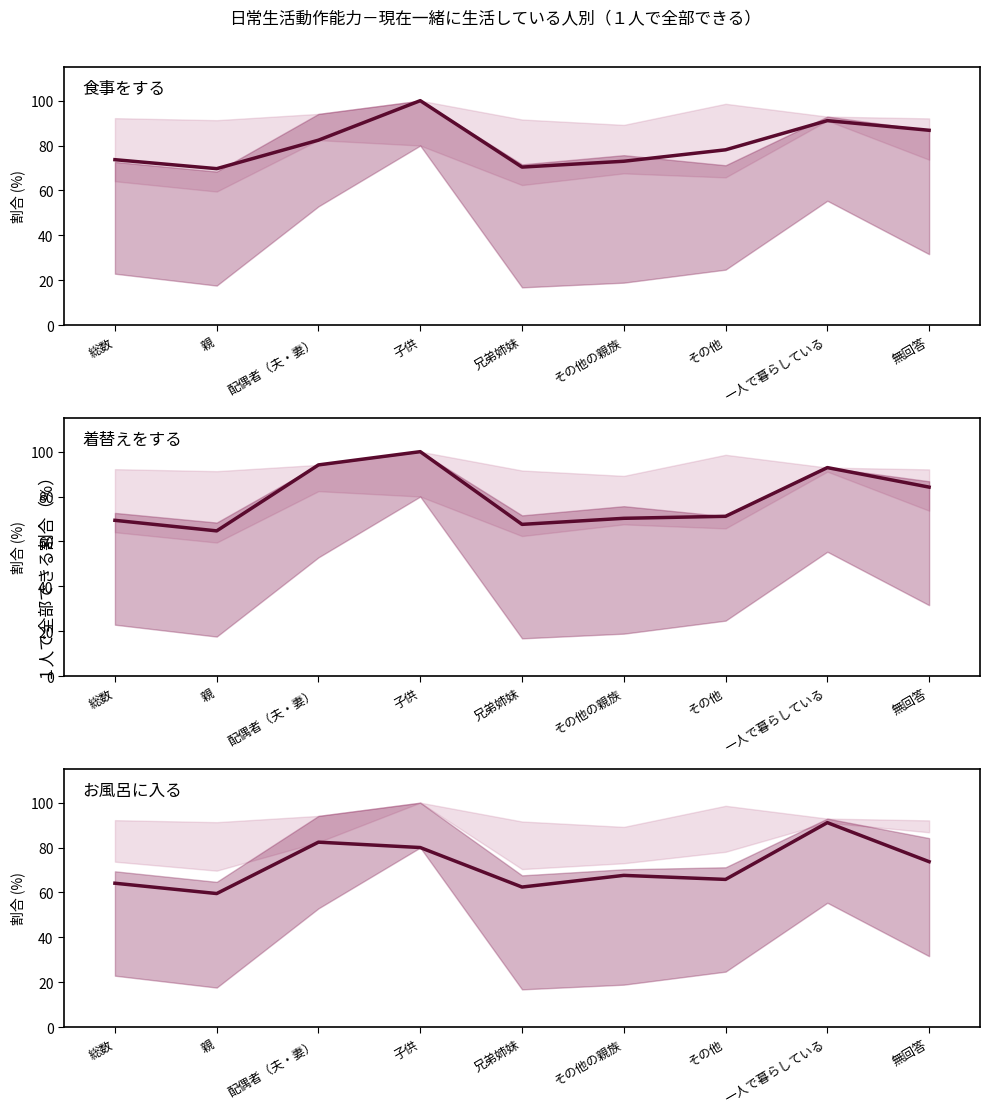

What is the difference between the お風呂に入る values at 総数 and 無回答?

9.6